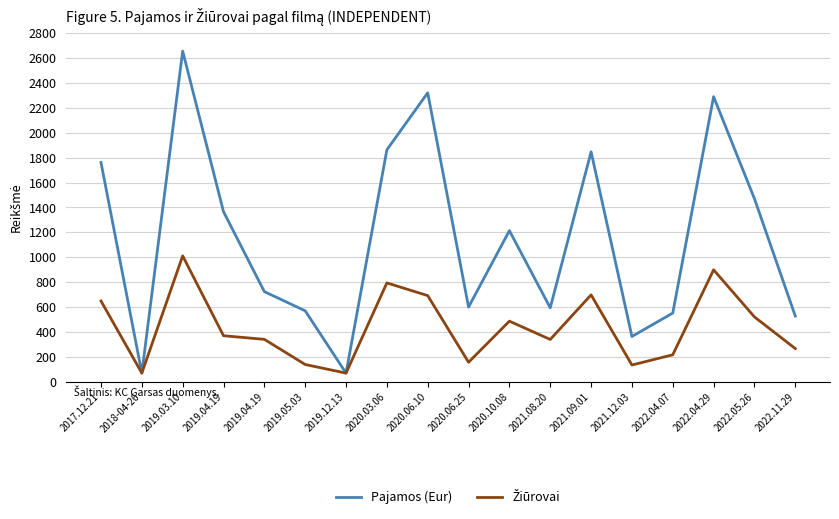

How many lines are shown in the chart?

2